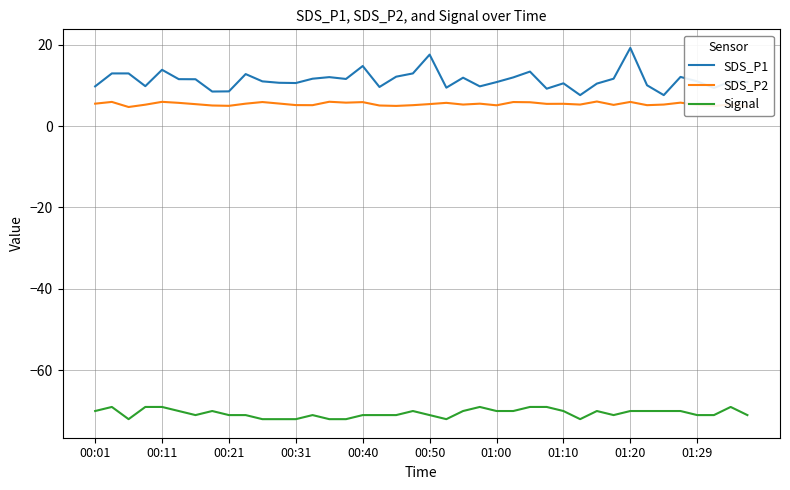

What is the greatest value displayed?

19.2